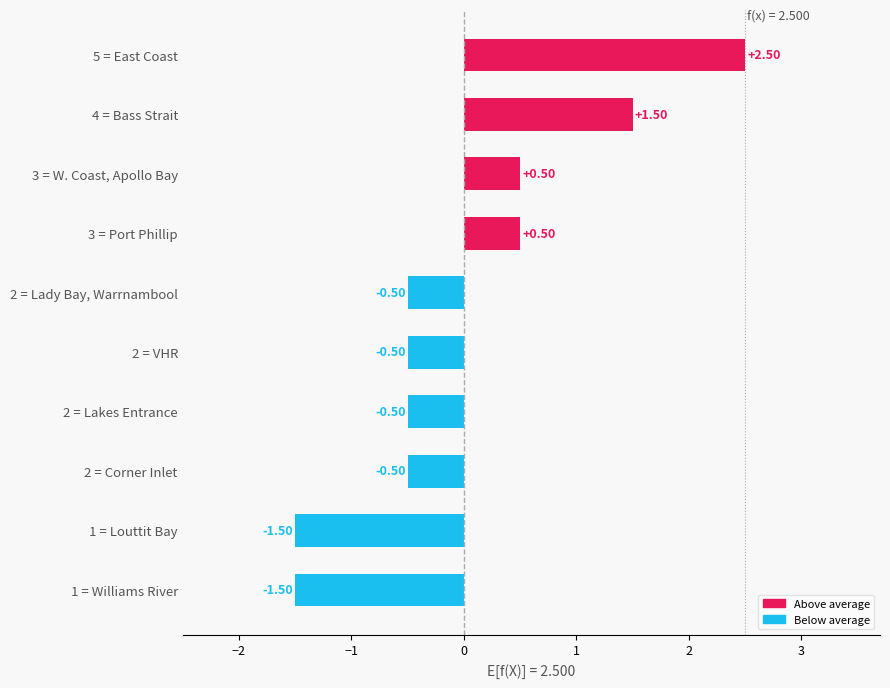

What is the difference between the maximum and minimum values?

4.0